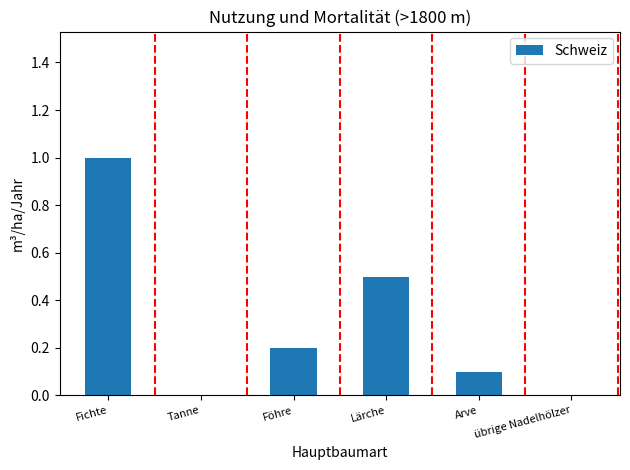

Are the bars horizontal?

No